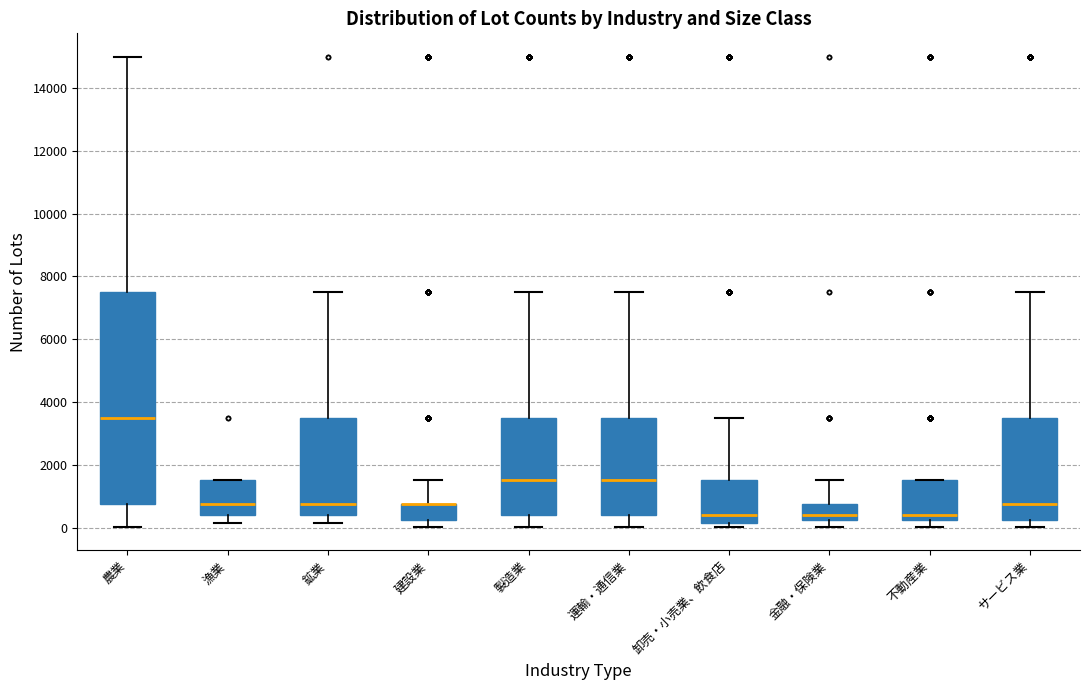

Reading left to right, read every box against the y-axis: the position of its median line, the range the box covers, and the ends of its whiskers. The values are not printed on the chart, so give them approximately, as read against the axis.

農業: median 3600, box 800 to 7600, whiskers 0 to 15000
漁業: median 800, box 400 to 1600, whiskers 200 to 1600
鉱業: median 800, box 400 to 3600, whiskers 200 to 7600
建設業: median 800 (drawn on the box's upper edge), box 200 to 800, whiskers 0 to 1600
製造業: median 1600, box 400 to 3600, whiskers 0 to 7600
運輸・通信業: median 1600, box 400 to 3600, whiskers 0 to 7600
卸売・小売業、飲食店: median 400, box 200 to 1600, whiskers 0 to 3600
金融・保険業: median 400, box 200 to 800, whiskers 0 to 1600
不動産業: median 400, box 200 to 1600, whiskers 0 to 1600
サービス業: median 800, box 200 to 3600, whiskers 0 to 7600